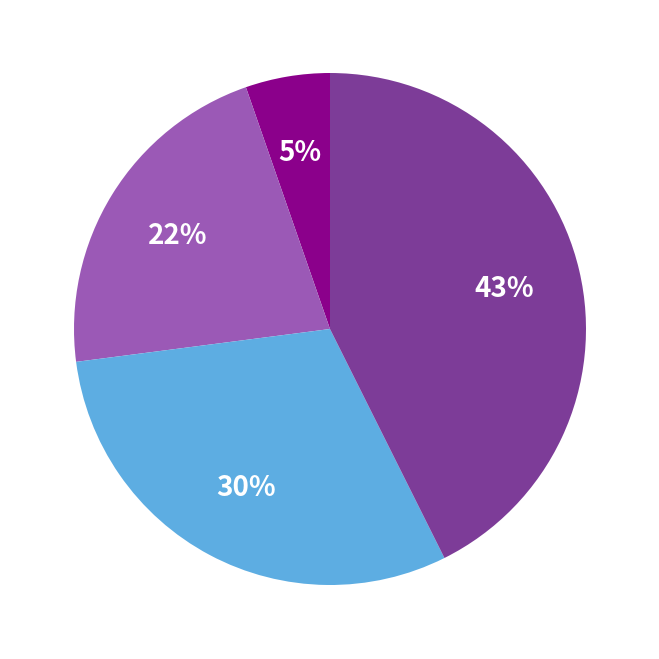

To the nearest percent, what is the average slice percentage?

25%